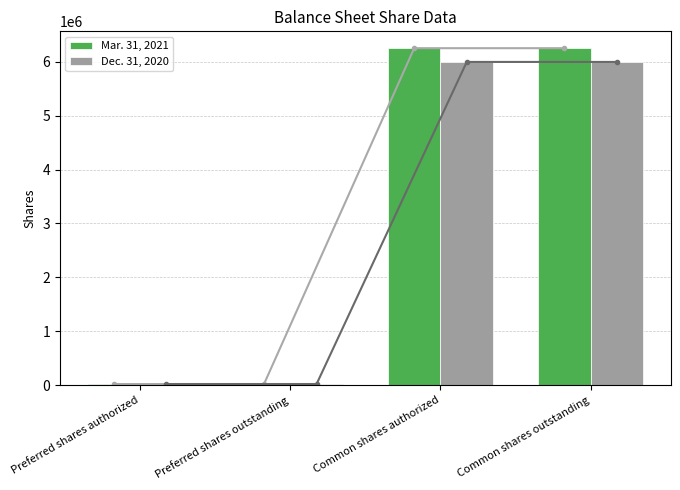

What position from the left is Common shares outstanding?

4